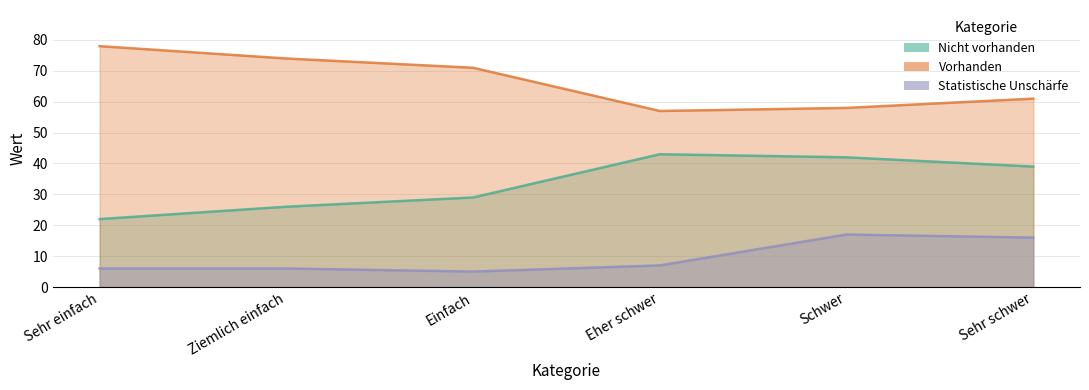

True or false: Vorhanden has more than 2 points higher than both neighbors.

False